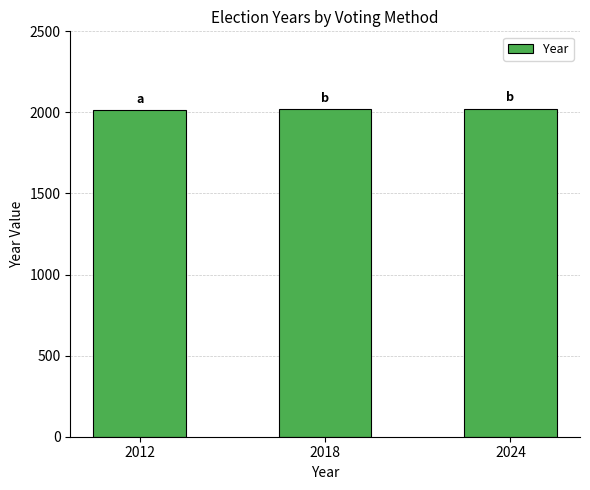

What is the sum of all values?

6054